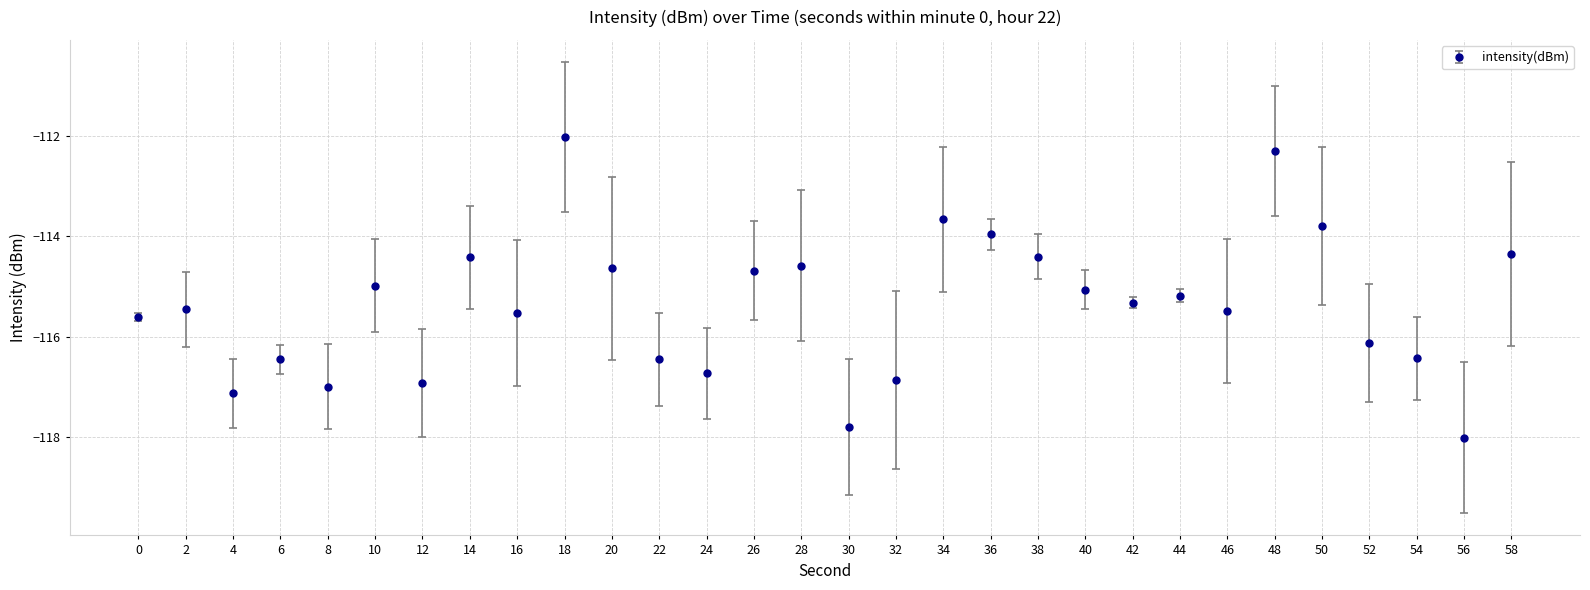

The value at 52 is -158.5. True or false?

False